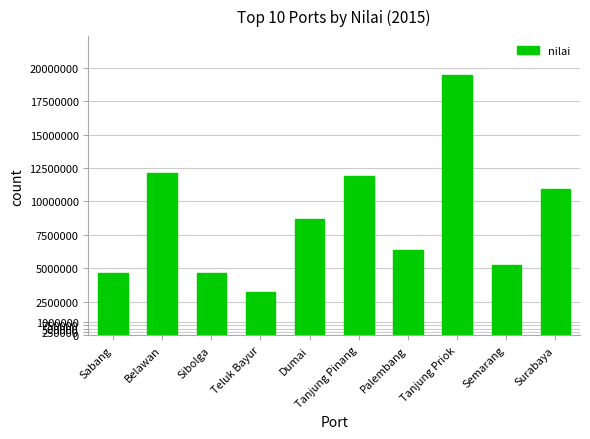

Which label corresponds to the largest value in the chart?

Tanjung Priok